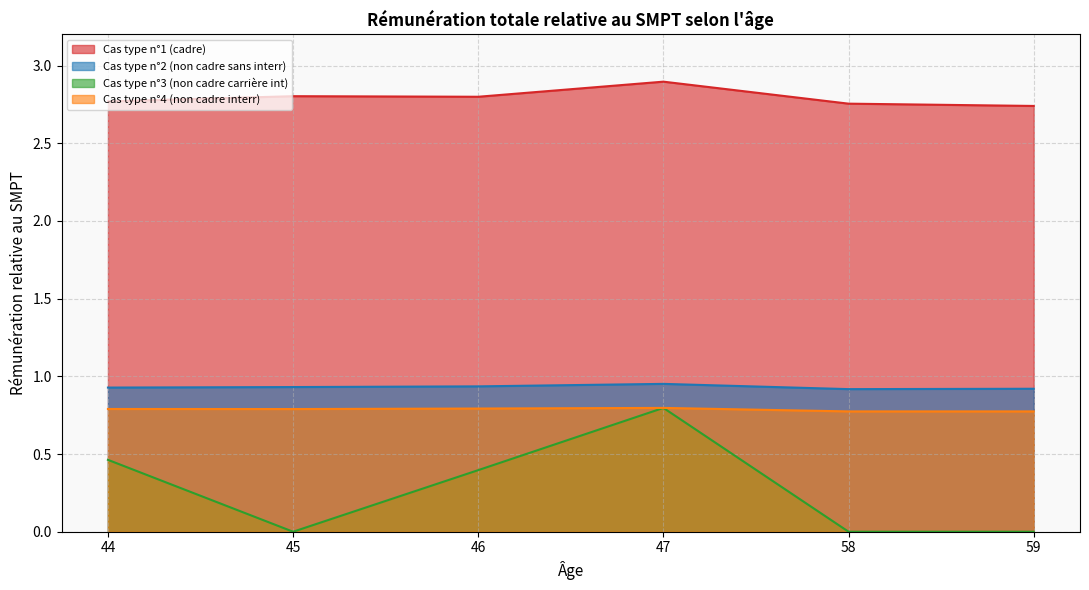

Which series changed the most between 44 and 58?

Cas type n°3 (non cadre carrière int)